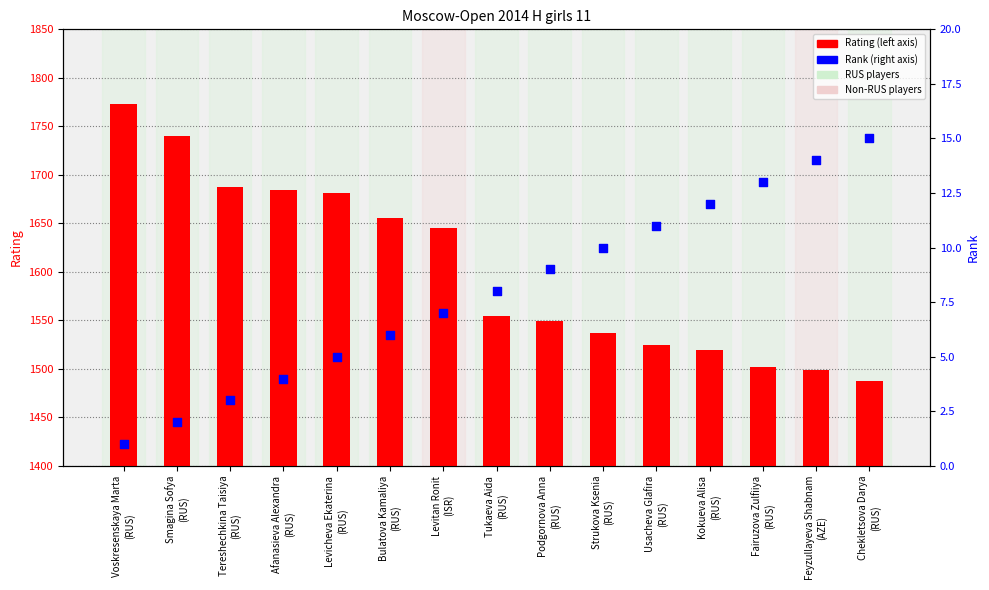

What are all the series names shown in the legend?

Rating, Rank